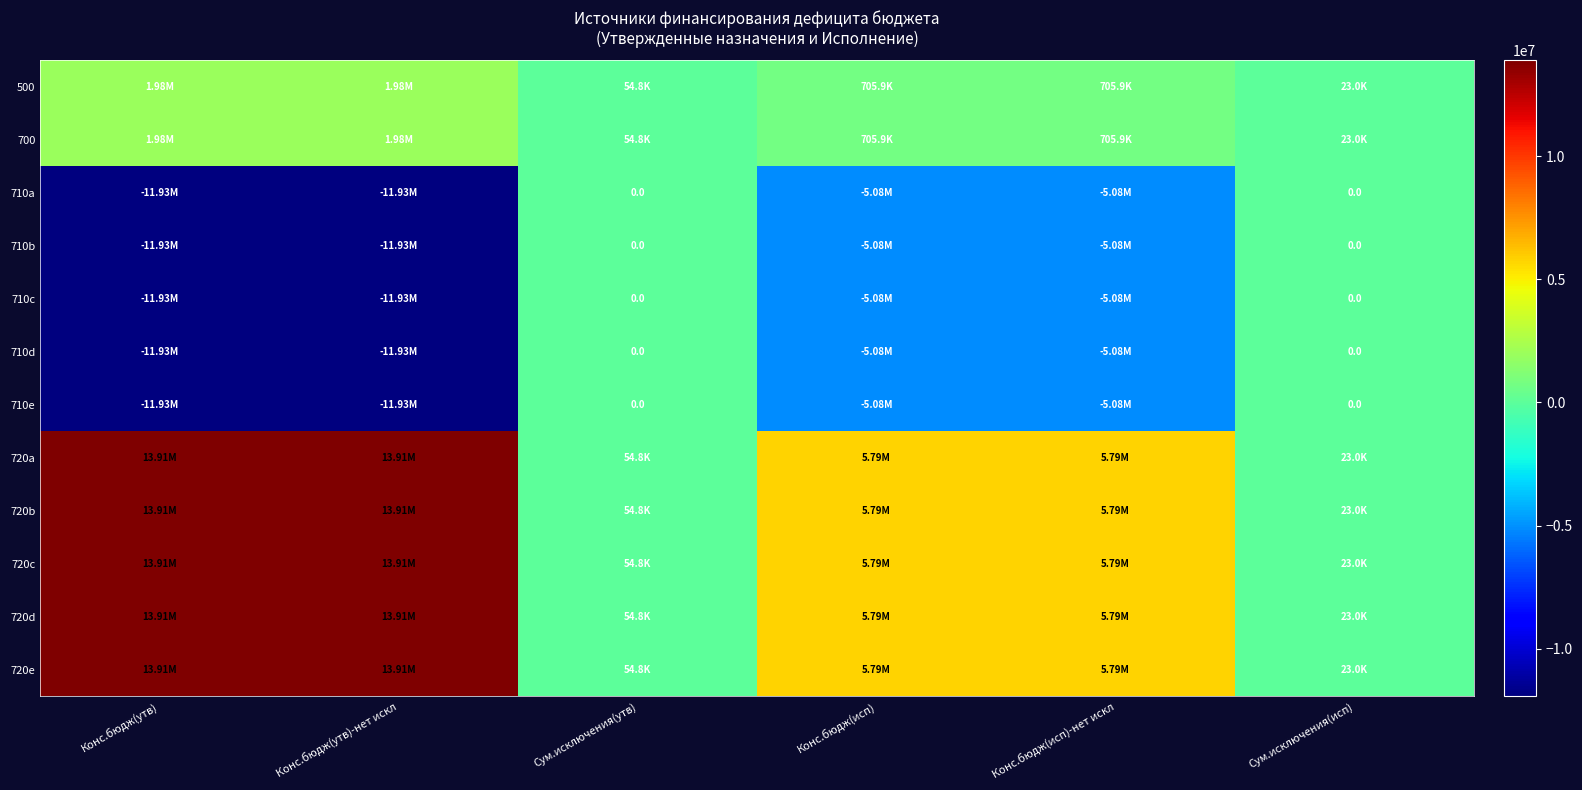

How many distinct data groups are displayed?

12